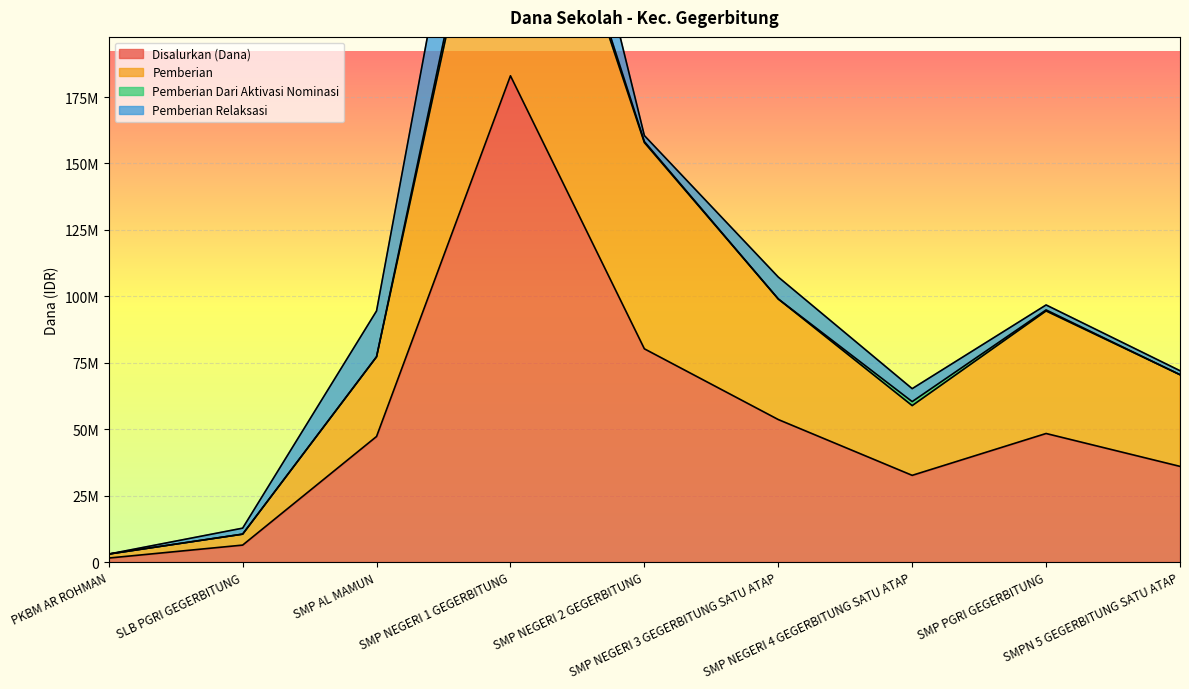

What is the difference between the maximum and minimum values in the Pemberian series?

306375000